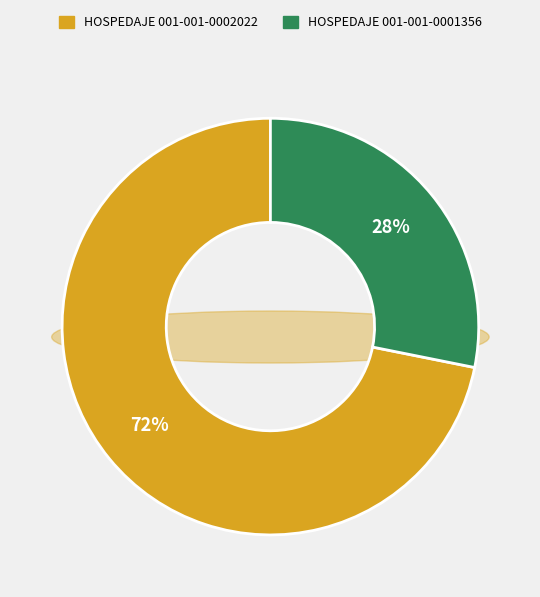

What percentage is the HOSPEDAJE 001-001-0001356 slice, to the nearest percent?

28%